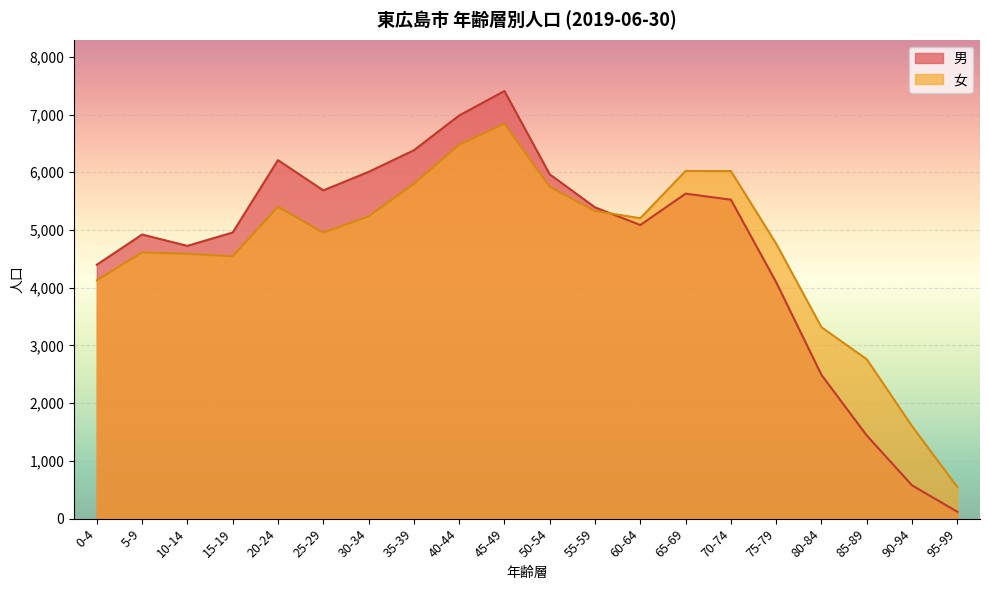

What value does the 男 series have at 85-89, to the nearest 50?

1450